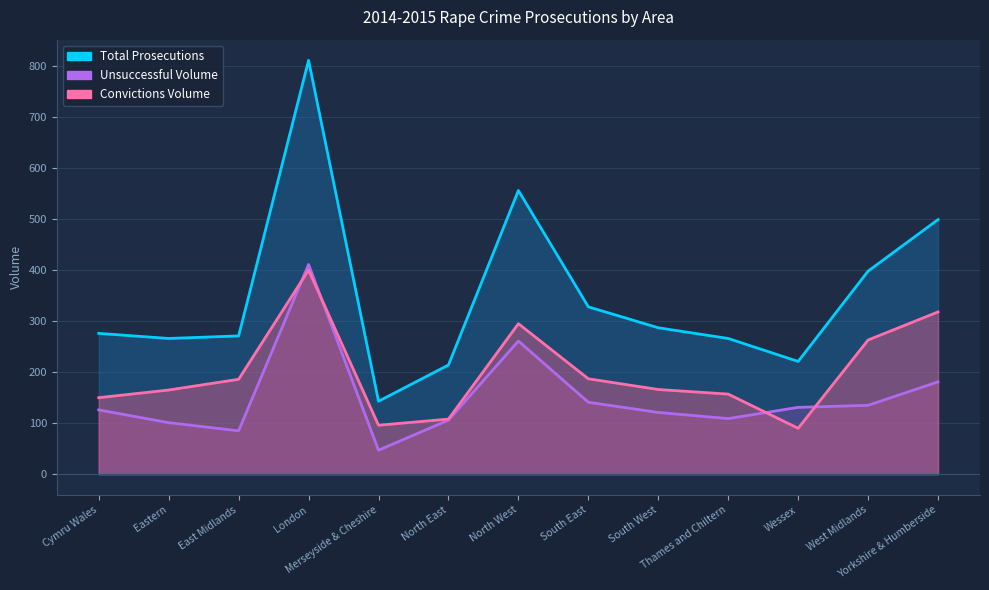

Which category has the lowest value in the Convictions Volume series?

Wessex